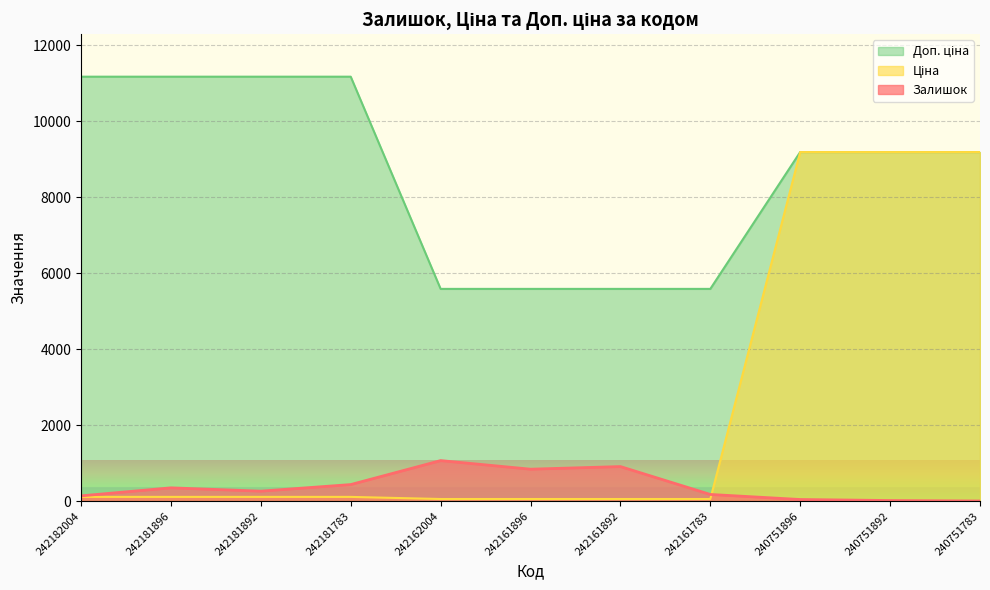

Which series ends up on top after the final intersection of Ціна and Залишок?

Ціна